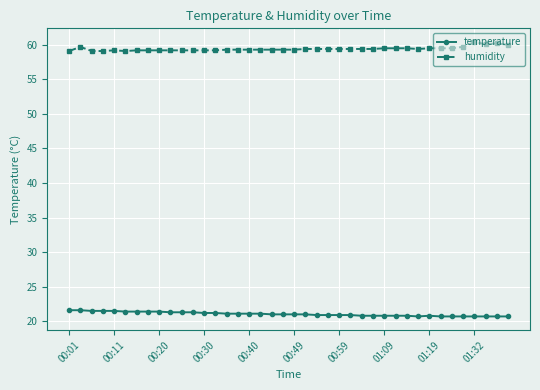

How many data points does each series have?

40